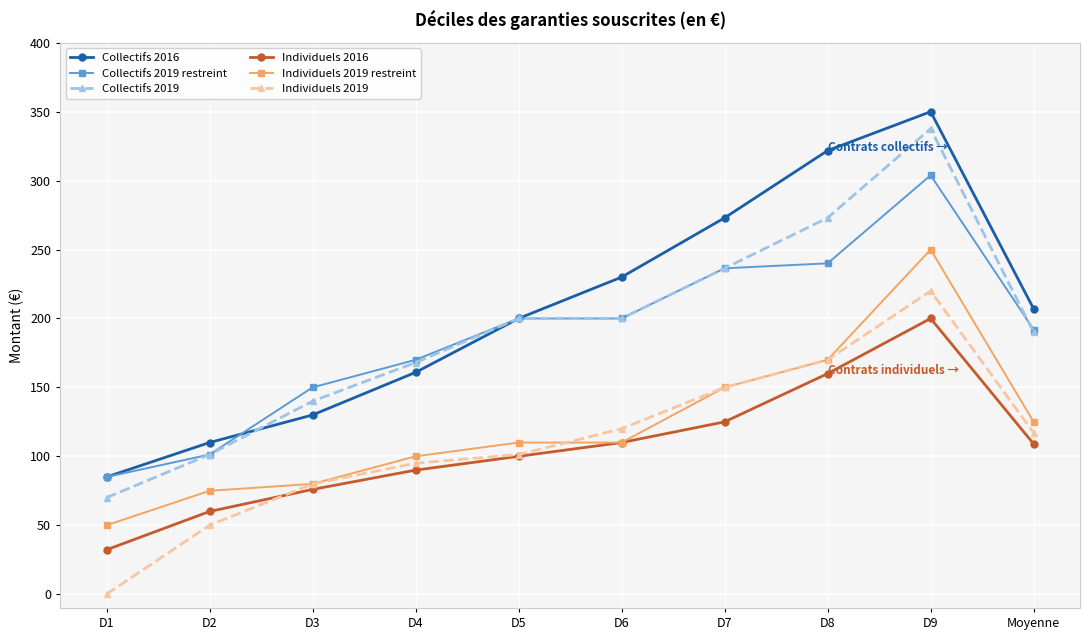

True or false: Individuels 2016 and Collectifs 2019 cross at least once.

False